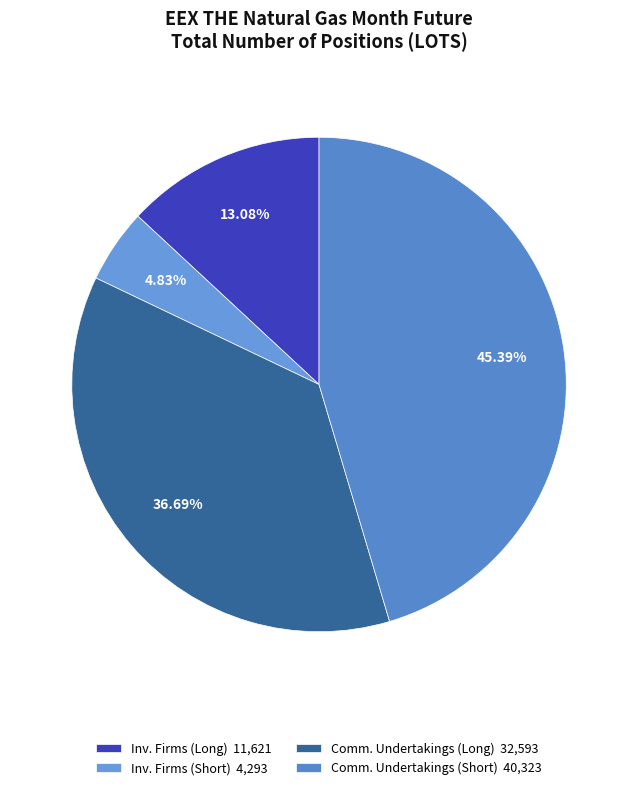

To the nearest percent, what is the average slice percentage?

25%